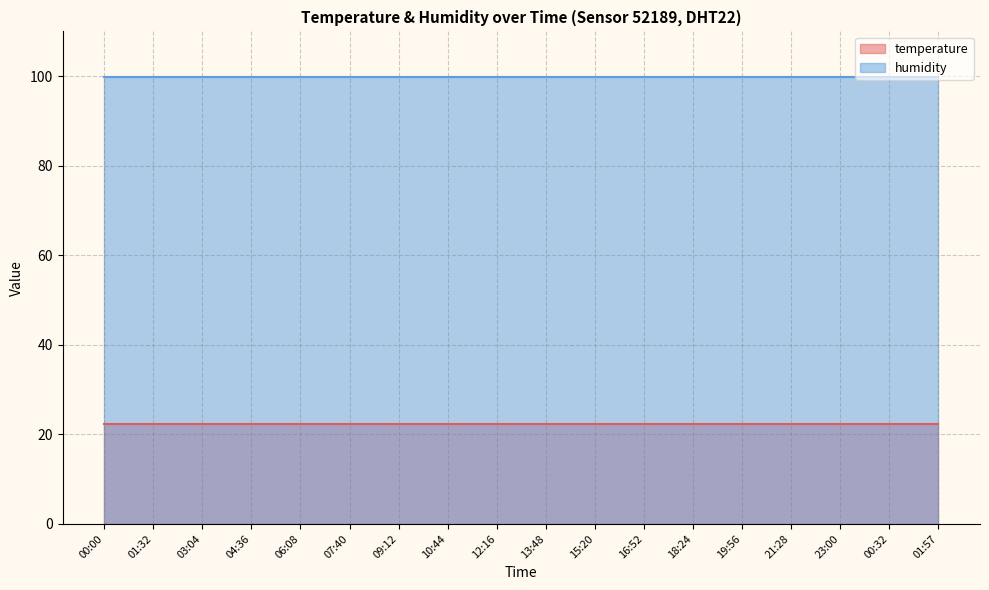

Reading left to right, what are all the values shown in this chart?

temperature: 22.4	22.4	22.4	22.4	22.4	22.4	22.4	22.4	22.4	22.4	22.4	22.4	22.4	22.4	22.4	22.4	22.4	22.4
humidity: 99.9	99.9	99.9	99.9	99.9	99.9	99.9	99.9	99.9	99.9	99.9	99.9	99.9	99.9	99.9	99.9	99.9	99.9